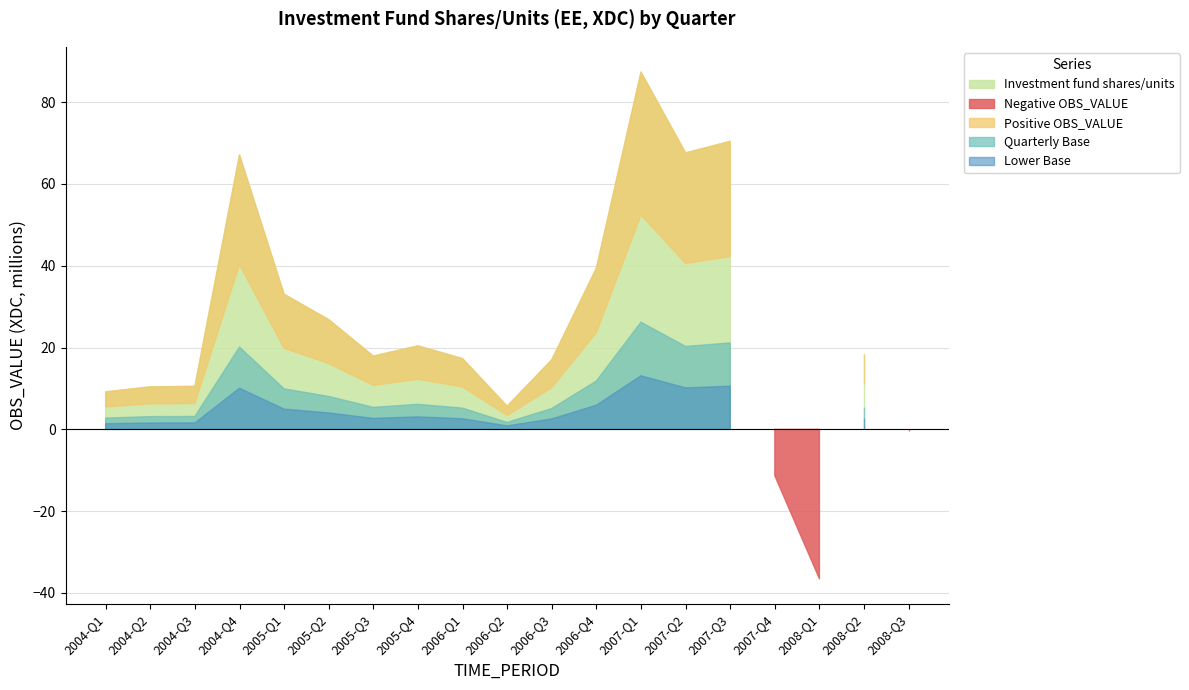

True or false: Positive OBS_VALUE and Investment fund shares/units intersect in this chart.

False